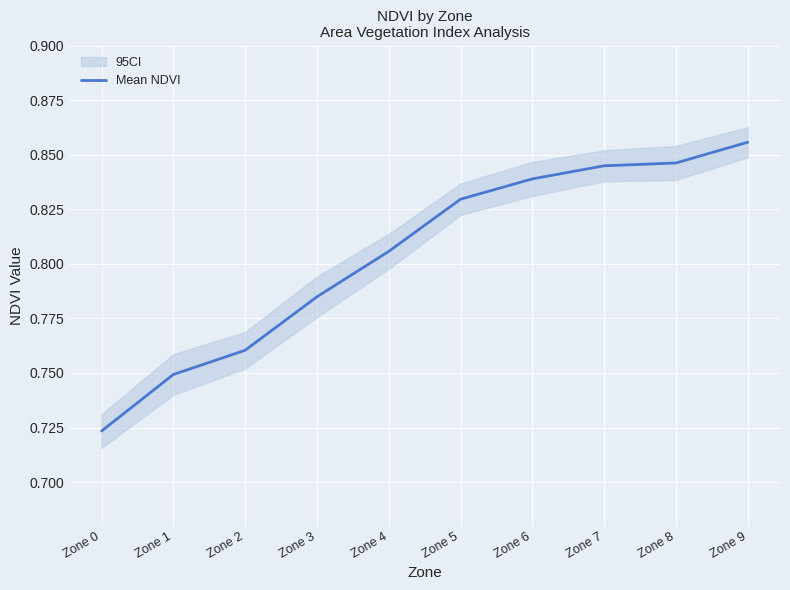

What is the minimum value shown in the chart?

0.7